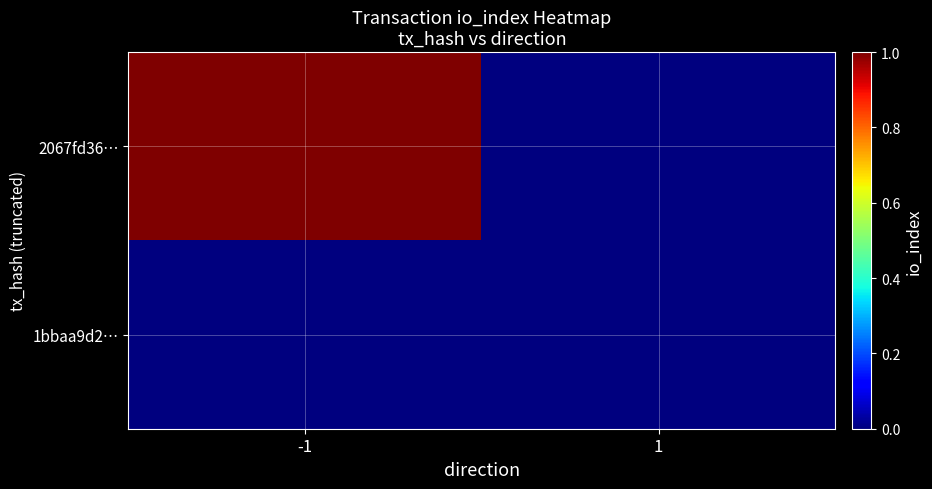

Reading right to left, extract all data points from this chart.

2067fd36…: 1=0	-1=1
1bbaa9d2…: 1=0	-1=0